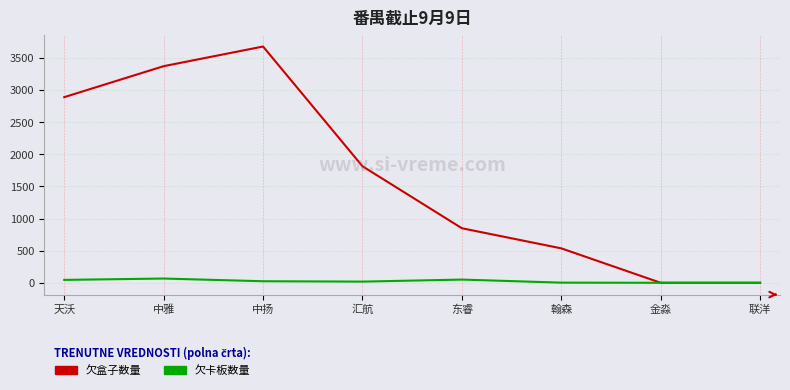

Is it true that 欠盒子数量 equals 1814 at 汇航?

True